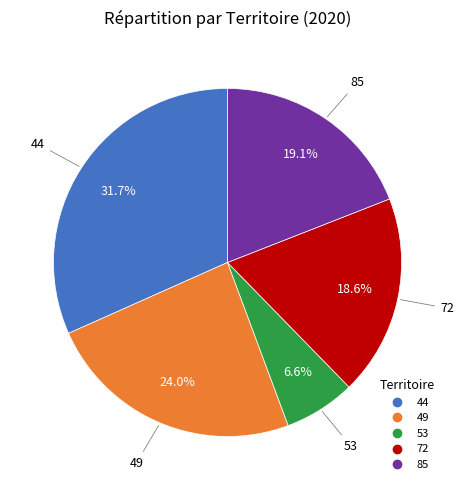

Does 49 account for over 50% of the chart?

No